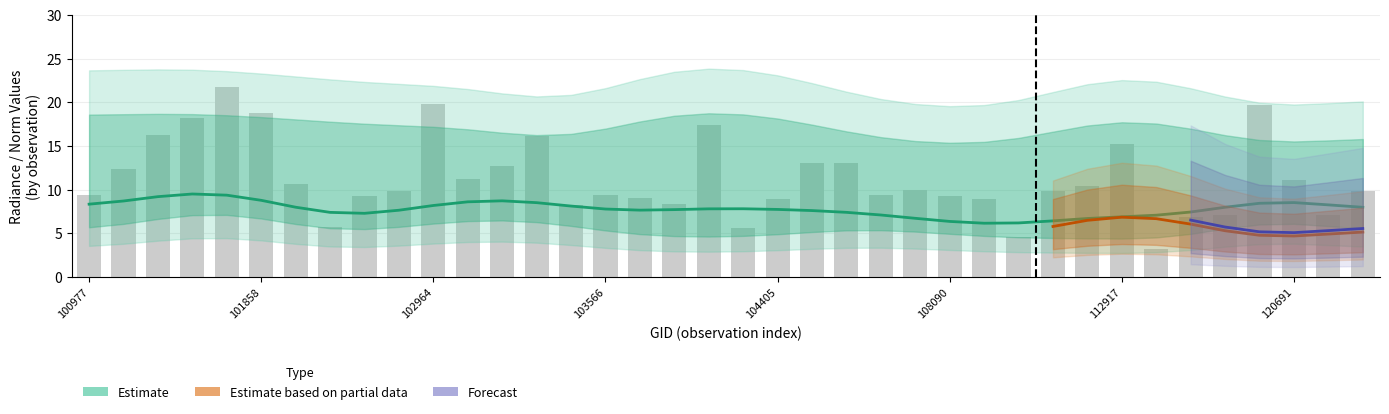

Does the chart contain stacked bars?

No